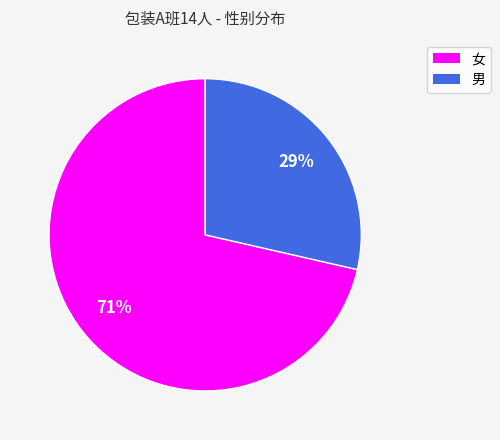

Approximately how many times larger is the value at 男 compared to 女?

0.4